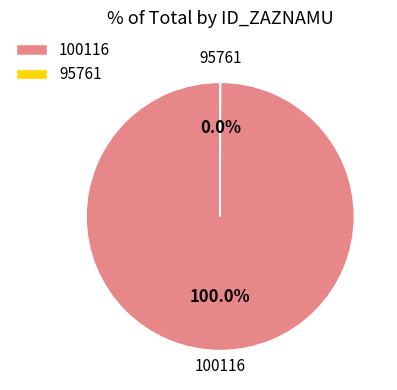

Which slice is the largest?

100116